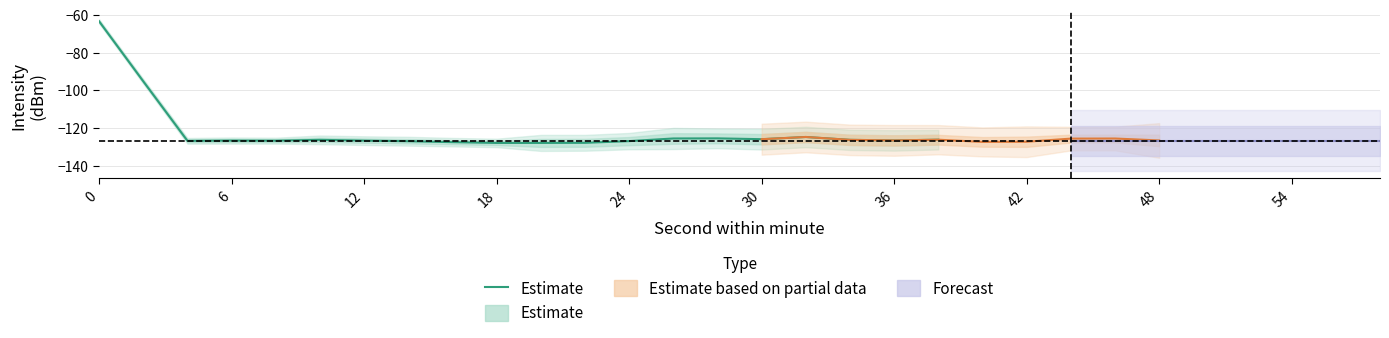

Reading left to right, what are all the values shown in this chart?

-63.4	-95.2	-126.7	-126.6	-126.7	-126.2	-126.6	-126.9	-127.4	-127.8	-127.8	-127.8	-126.9	-125.5	-125.4	-125.9	-124.7	-126.2	-126.5	-126.1